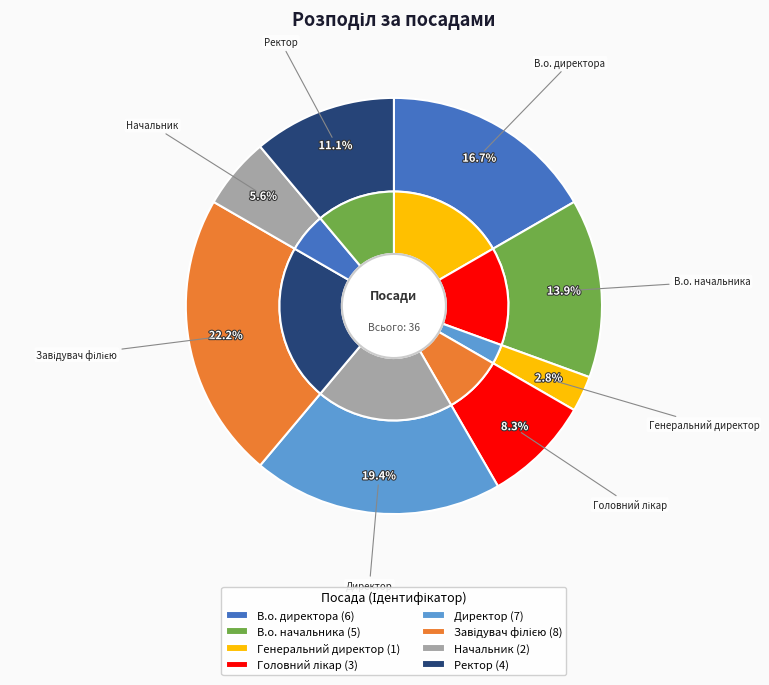

Between В.о. начальника and Директор, which is larger?

Директор